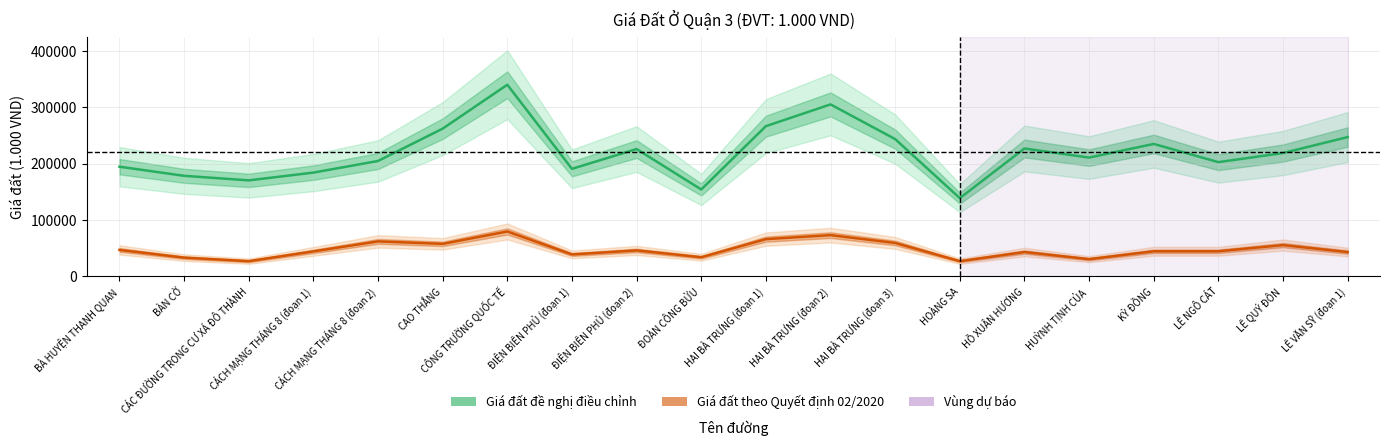

Reading right to left, transcribe all the data shown in this chart.

Giá đất đề nghị điều chỉnh: 247100	218700	202500	234900	210600	226800	138500	243500	305200	266500	153900	225800	190600	340200	262100	204600	183900	170100	178200	194400
Giá đất theo Quyết định 02/2020: 42600	55000	44000	44000	30000	42600	26400	58800	72700	65600	33400	45500	38400	79200	57200	61600	43800	26400	32700	46400